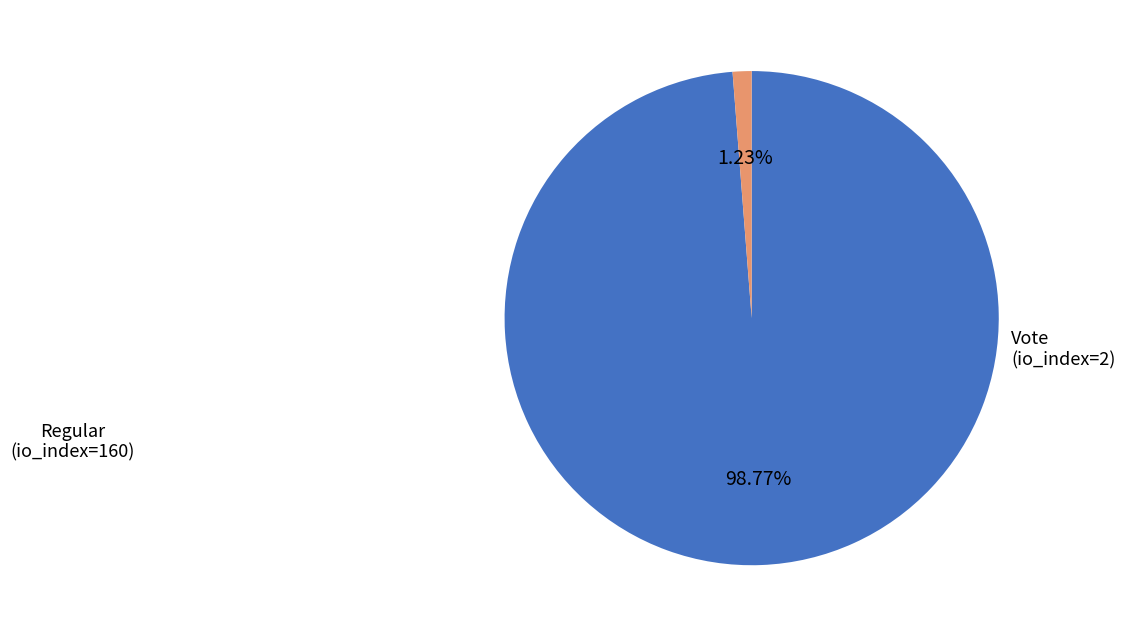

How many slices are in this pie chart?

2